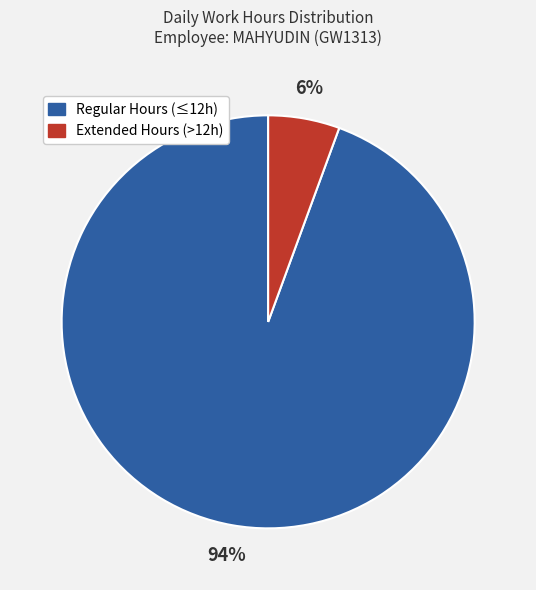

Does any single category account for the majority?

Yes